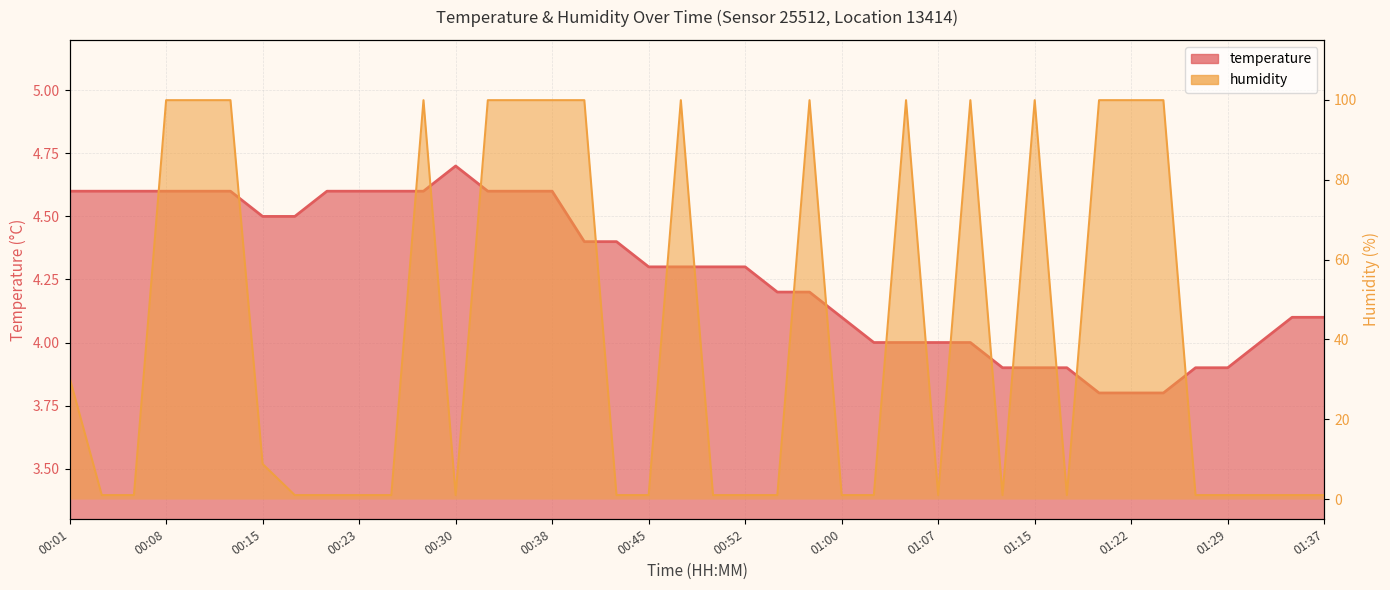

How many data points in humidity are above 1?

18